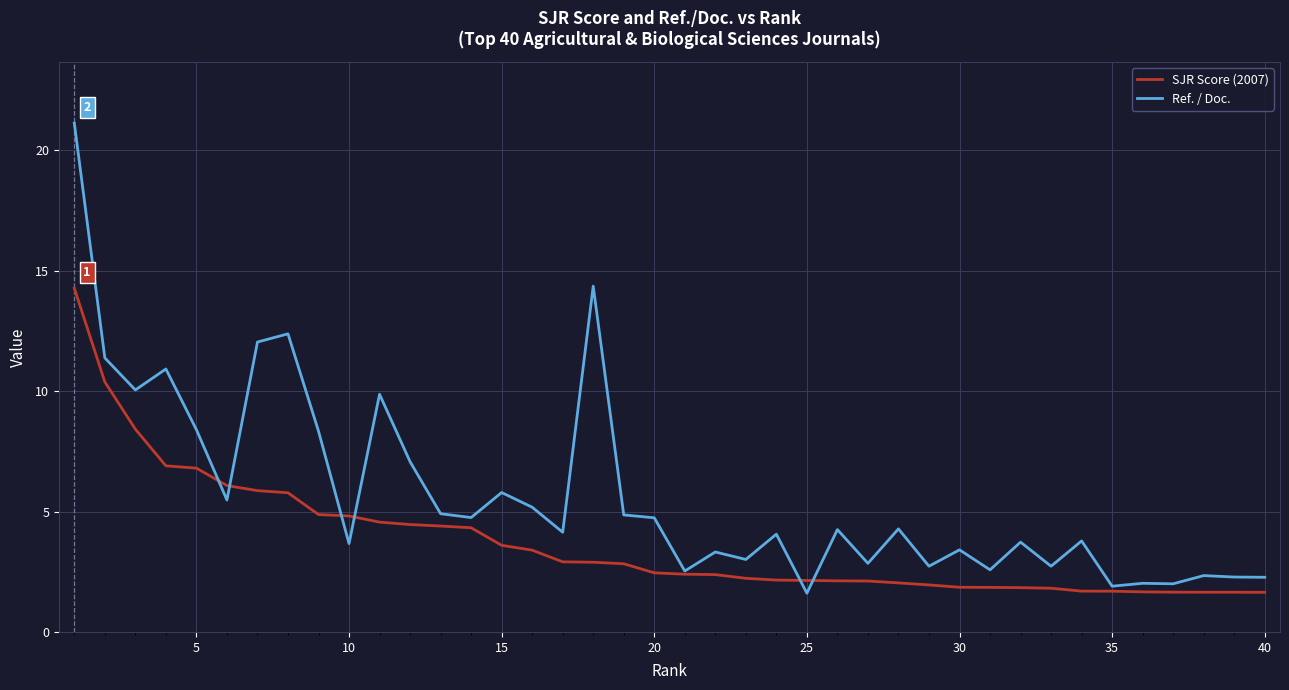

What is the sum of all SJR Score (2007) values?

148.6